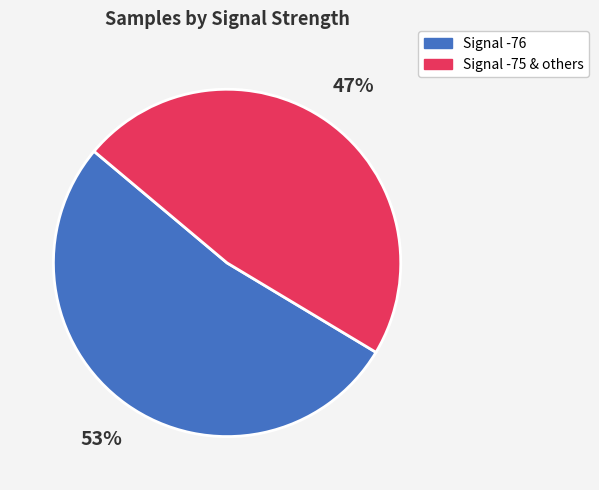

To the nearest percent, what is the average slice percentage?

50%